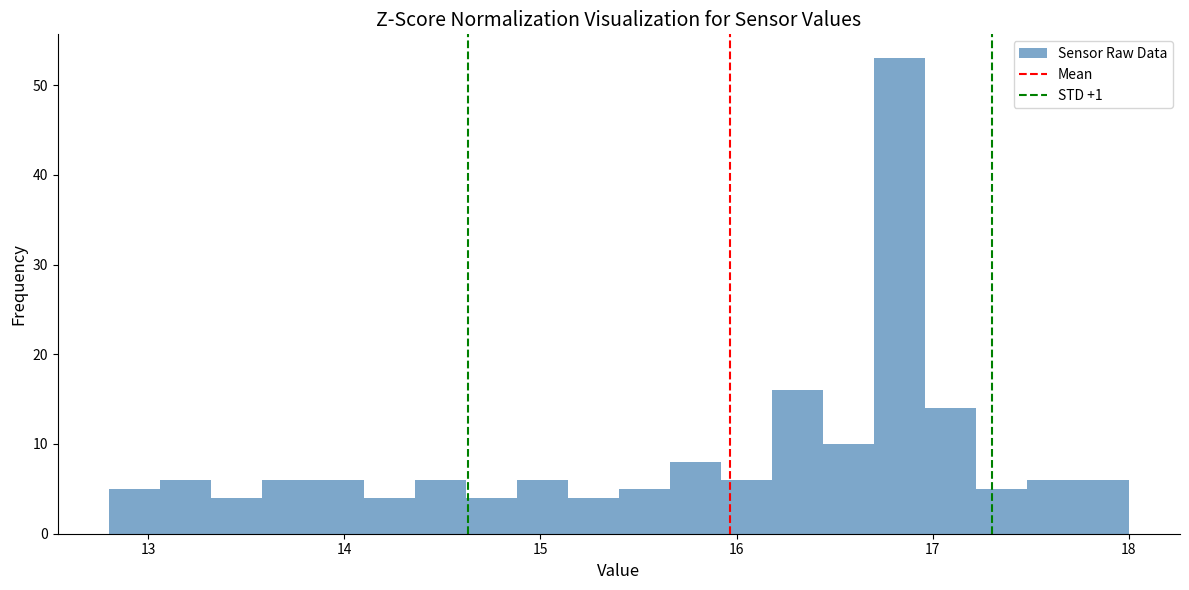

Read against the x-axis, roughly where is the centre of the tallest bar?

16.8